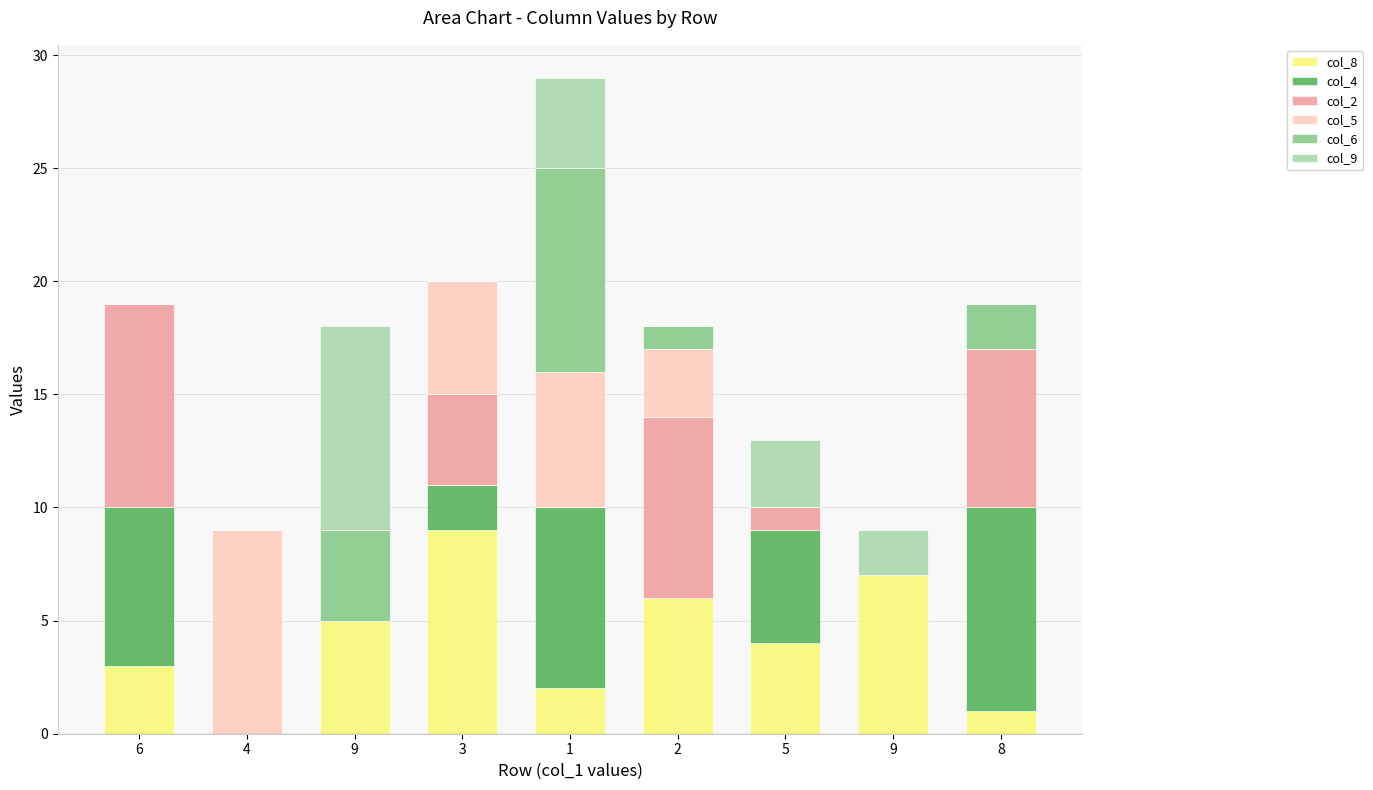

What are all the series names shown in the legend?

col_8, col_4, col_2, col_5, col_6, col_9